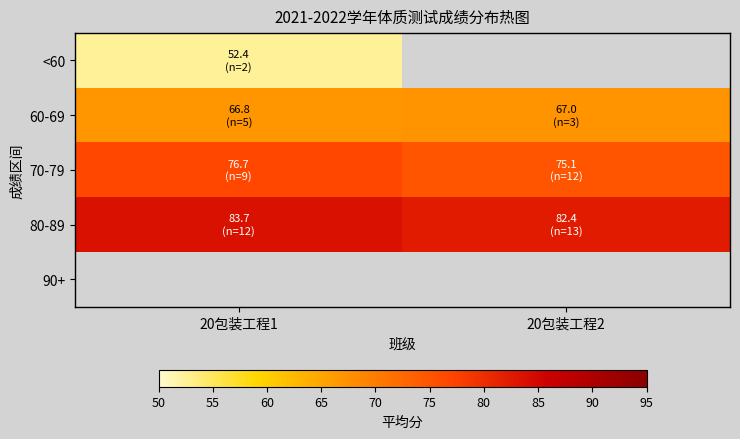

Is it true that 80-89 equals 109.4 at 20包装工程2?

False